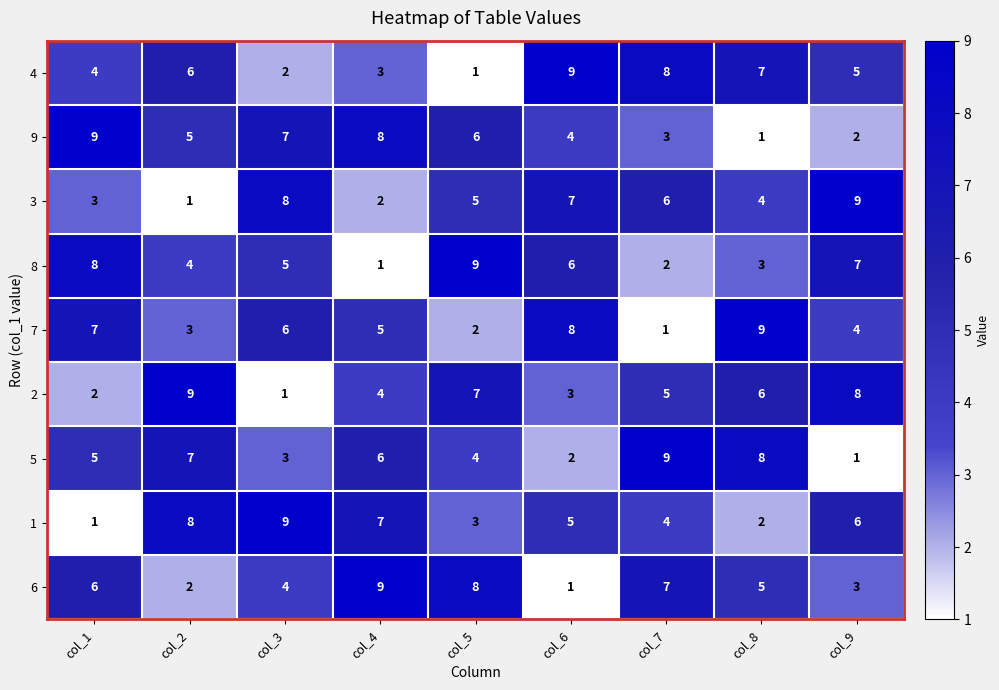

At which label does 3 first exceed 5?

col_3